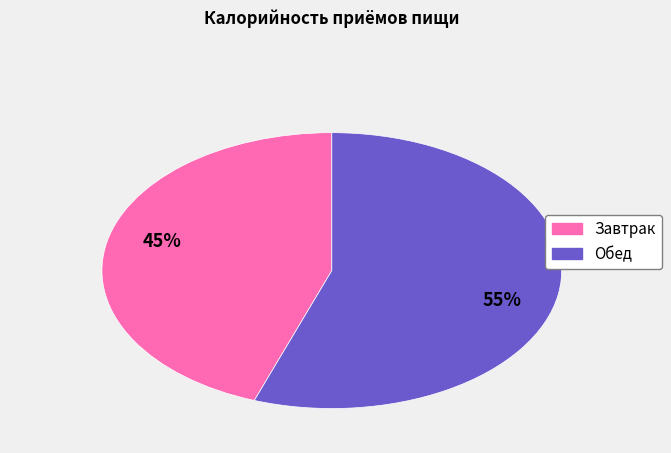

To the nearest percent, what is the combined percentage of Обед and Завтрак?

100%